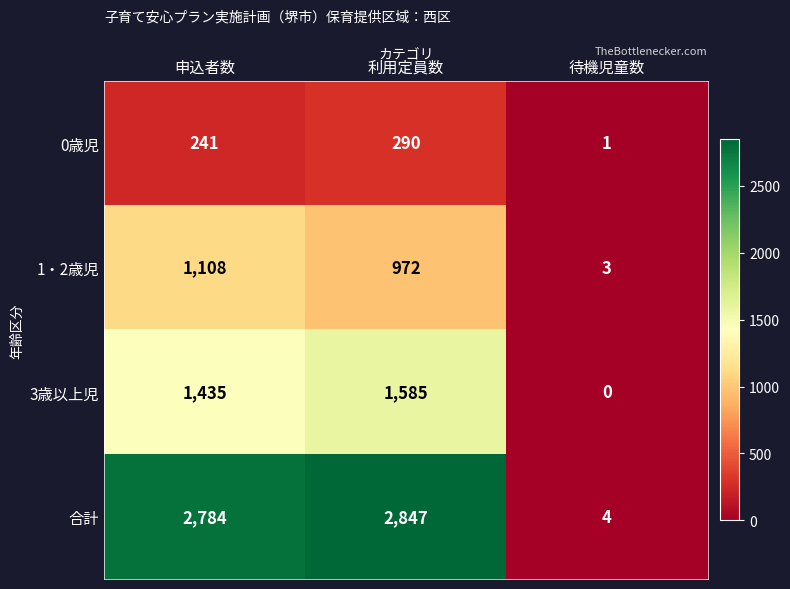

The value of 合計 at 待機児童数 is 4. True or false?

True